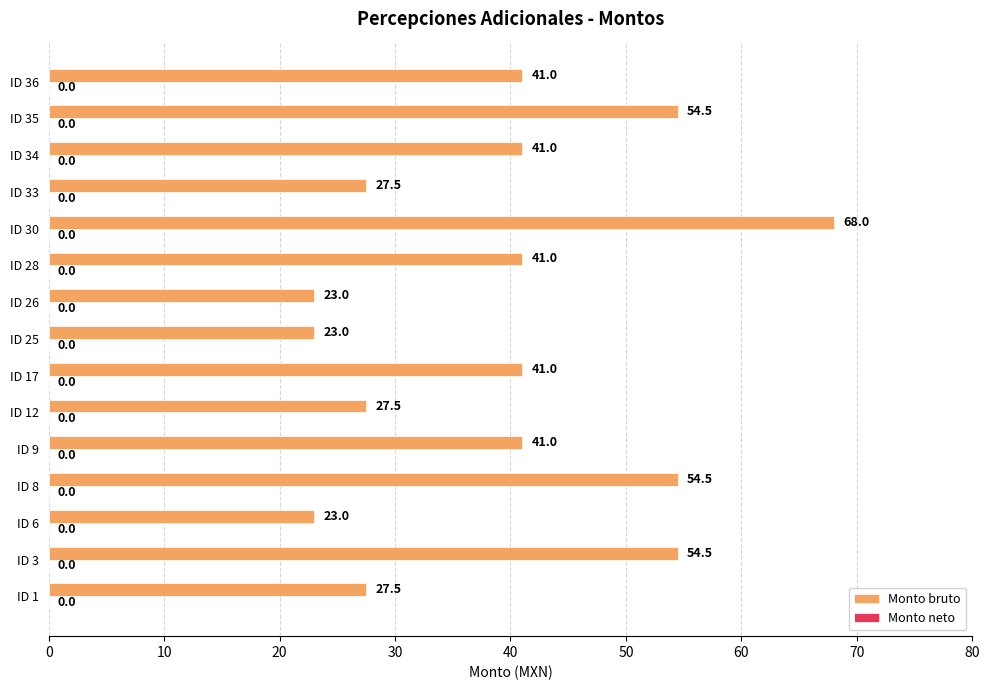

Approximately how many times larger is the value at ID 34 compared to ID 6?

1.8